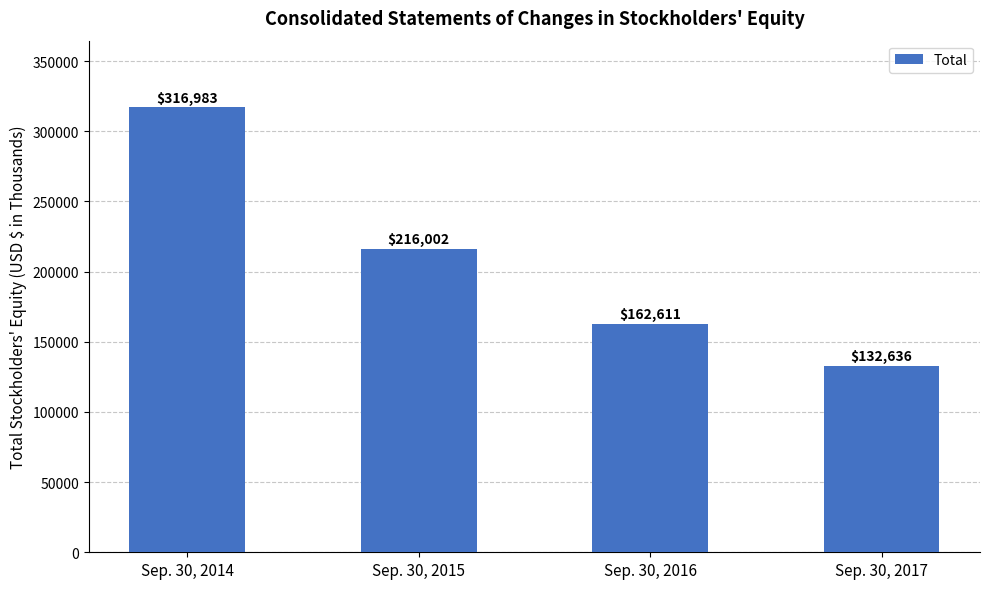

Reading right to left, what are all the values shown in this chart?

Sep. 30, 2017=132636	Sep. 30, 2016=162611	Sep. 30, 2015=216002	Sep. 30, 2014=316983